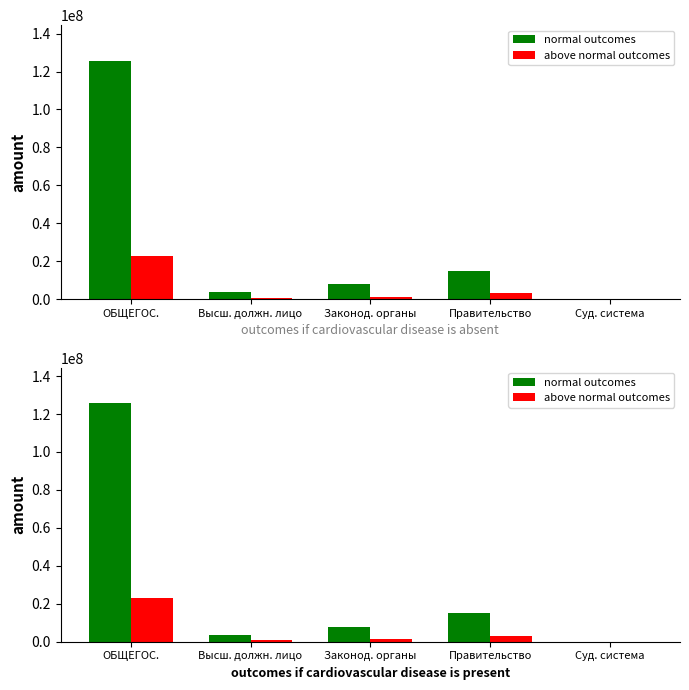

Which series has the largest range (max minus min)?

normal outcomes